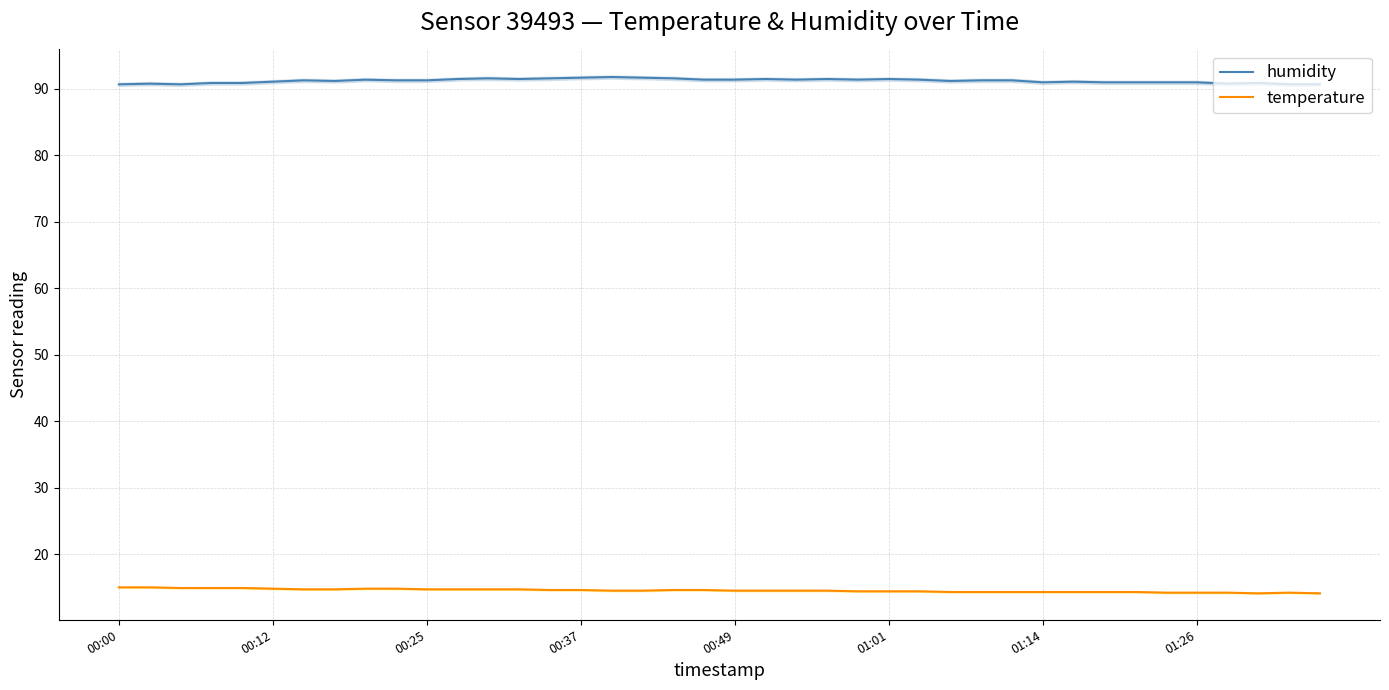

True or false: humidity and temperature cross at least once.

False